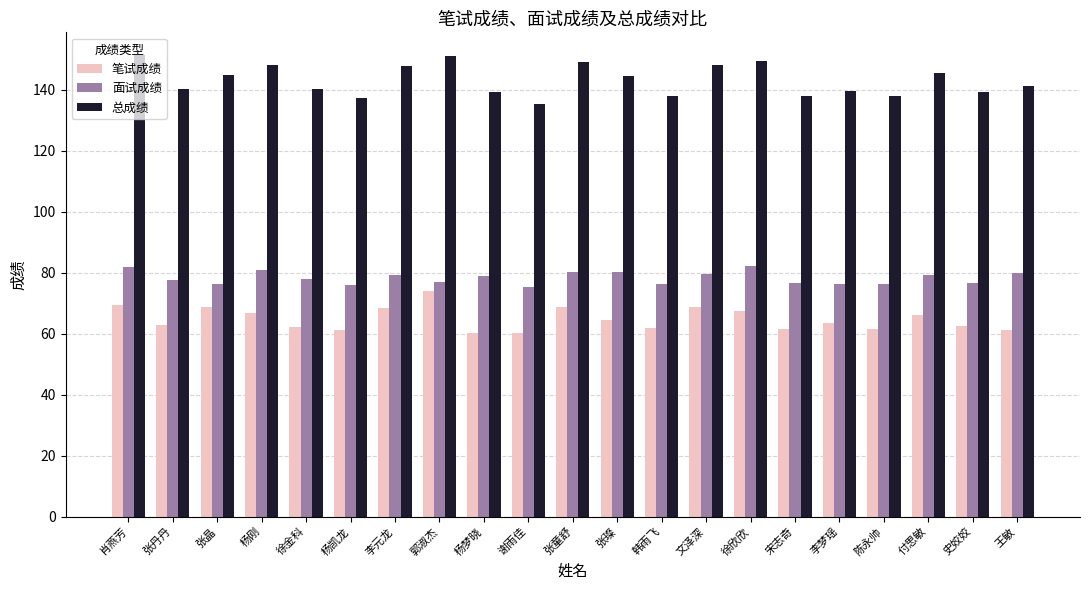

How many distinct data groups are displayed?

3